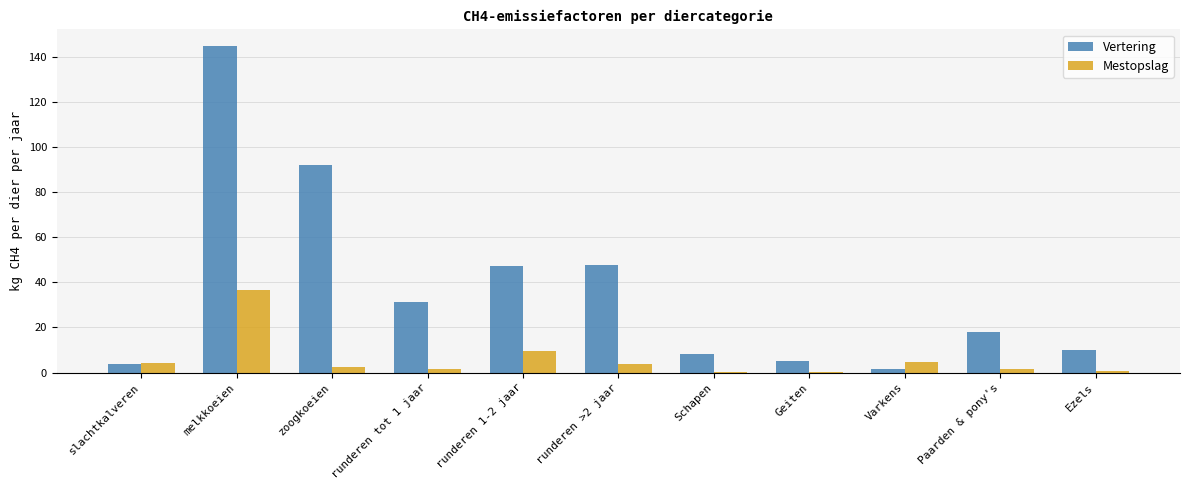

How many groups of bars are there?

11